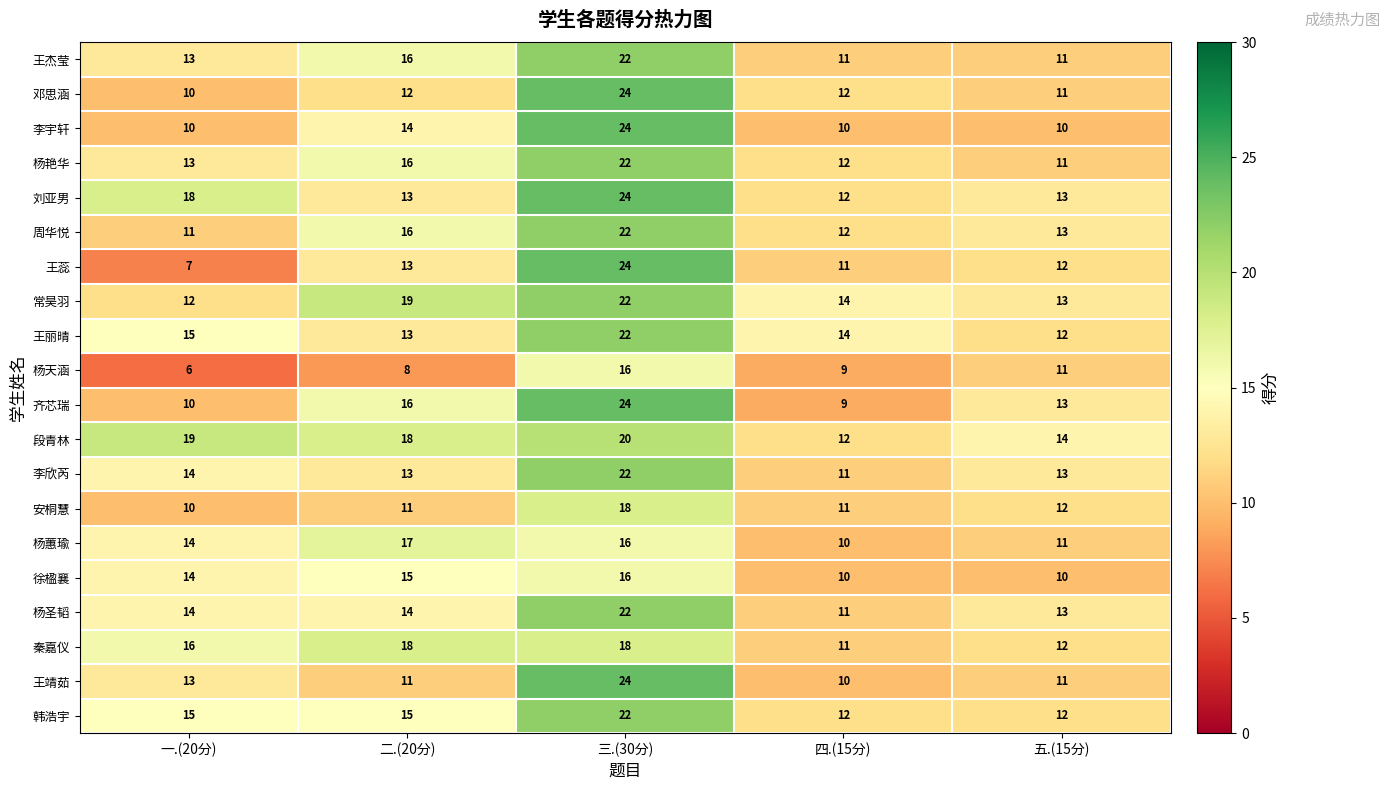

True or false: 杨艳华 has a value of 5 at 四.(15分).

False